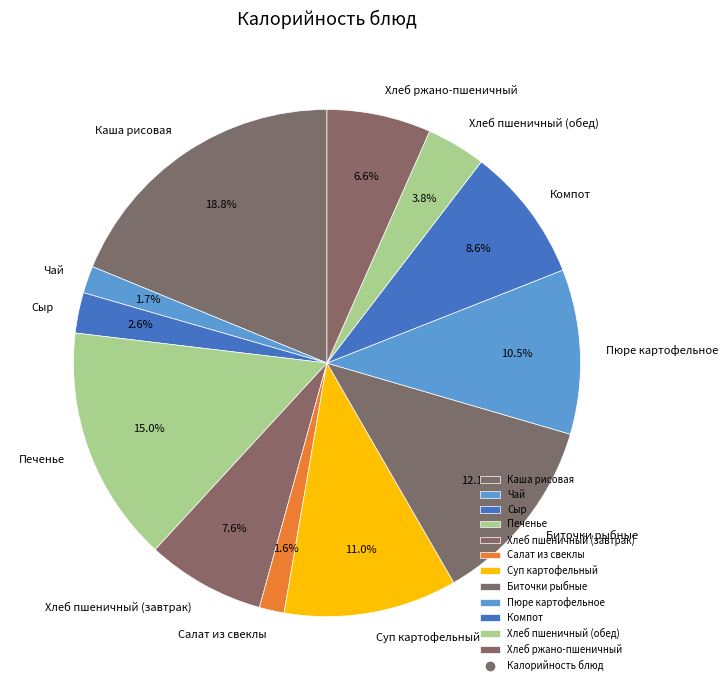

What is the largest slice in the pie chart?

Каша рисовая